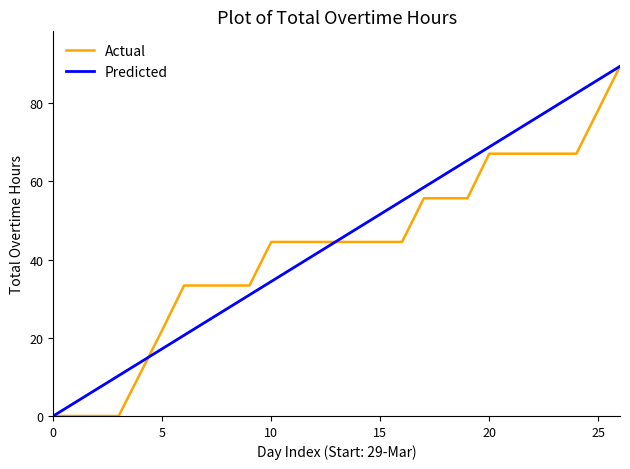

What is the maximum value for Predicted?

89.4